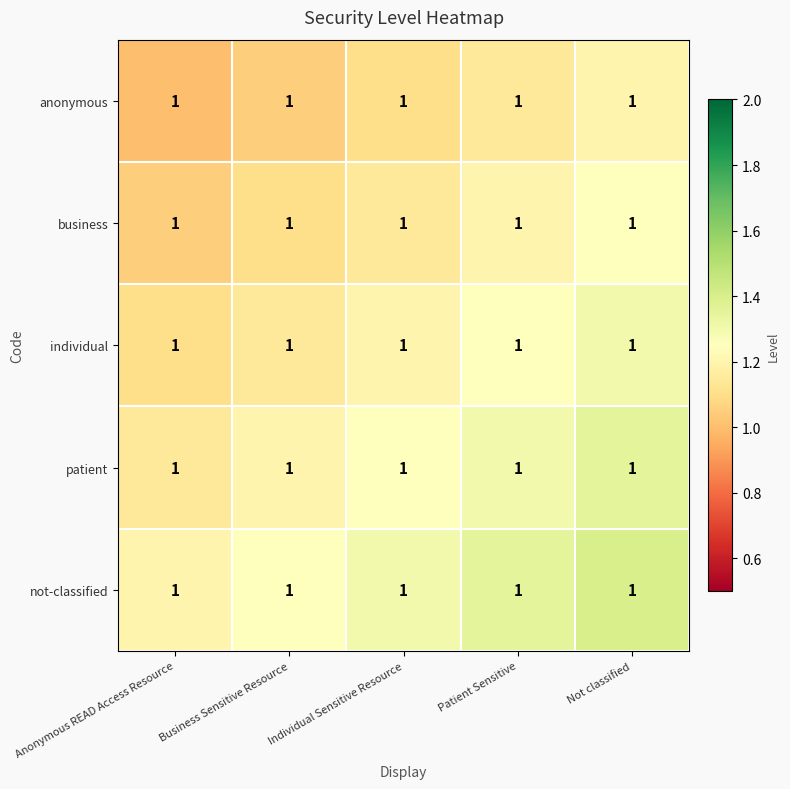

Which category has the lowest value across all series?

Anonymous READ Access Resource